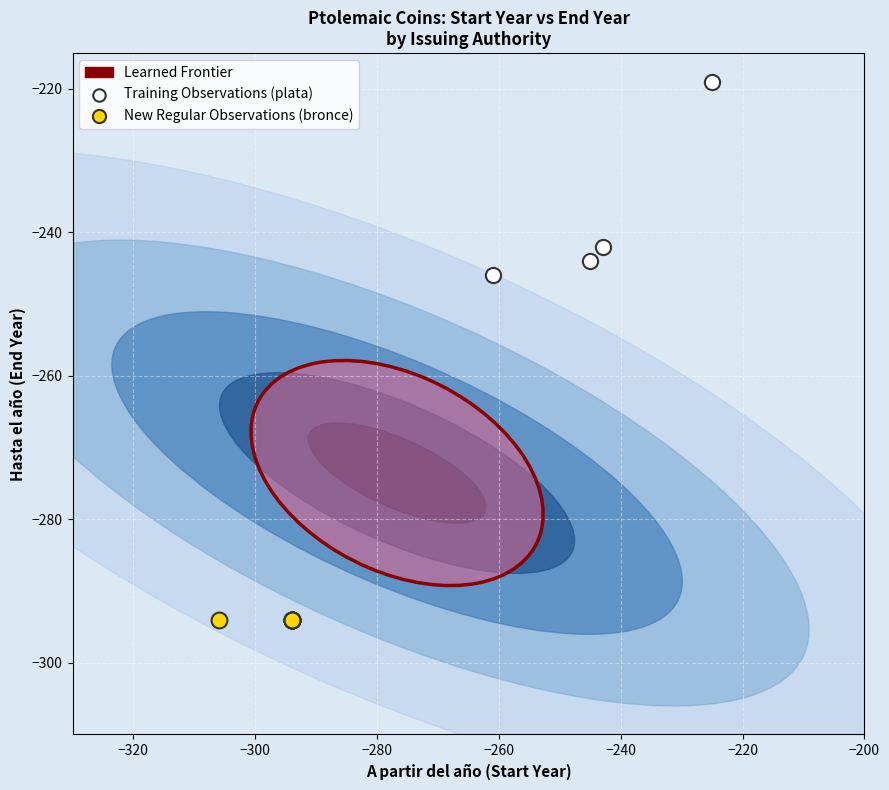

Which series reaches the maximum Y coordinate?

Training Observations (plata)